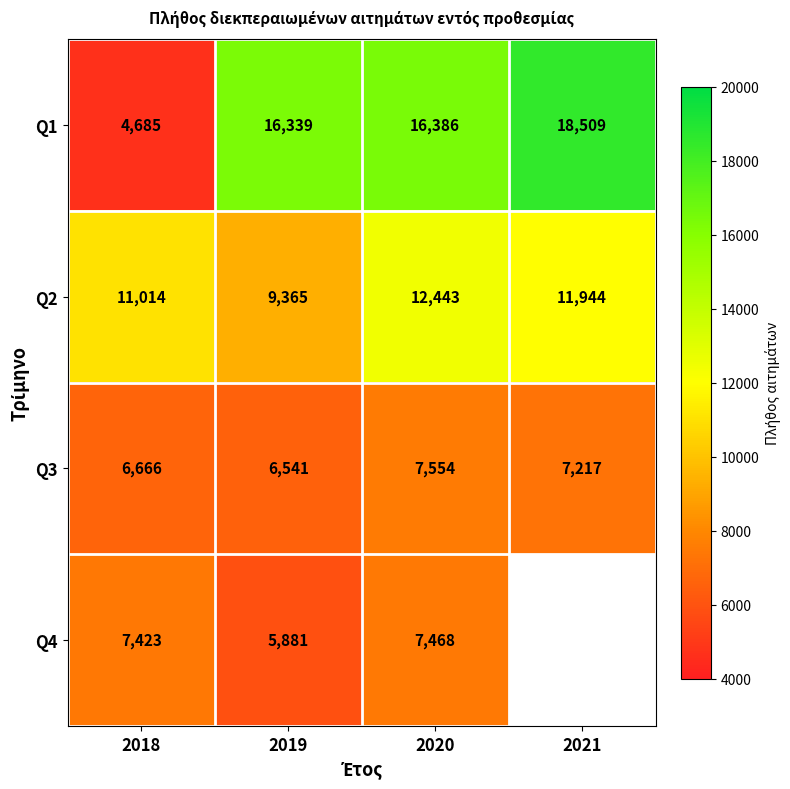

The Q3 series shows 8631.6 at 2019. True or false?

False